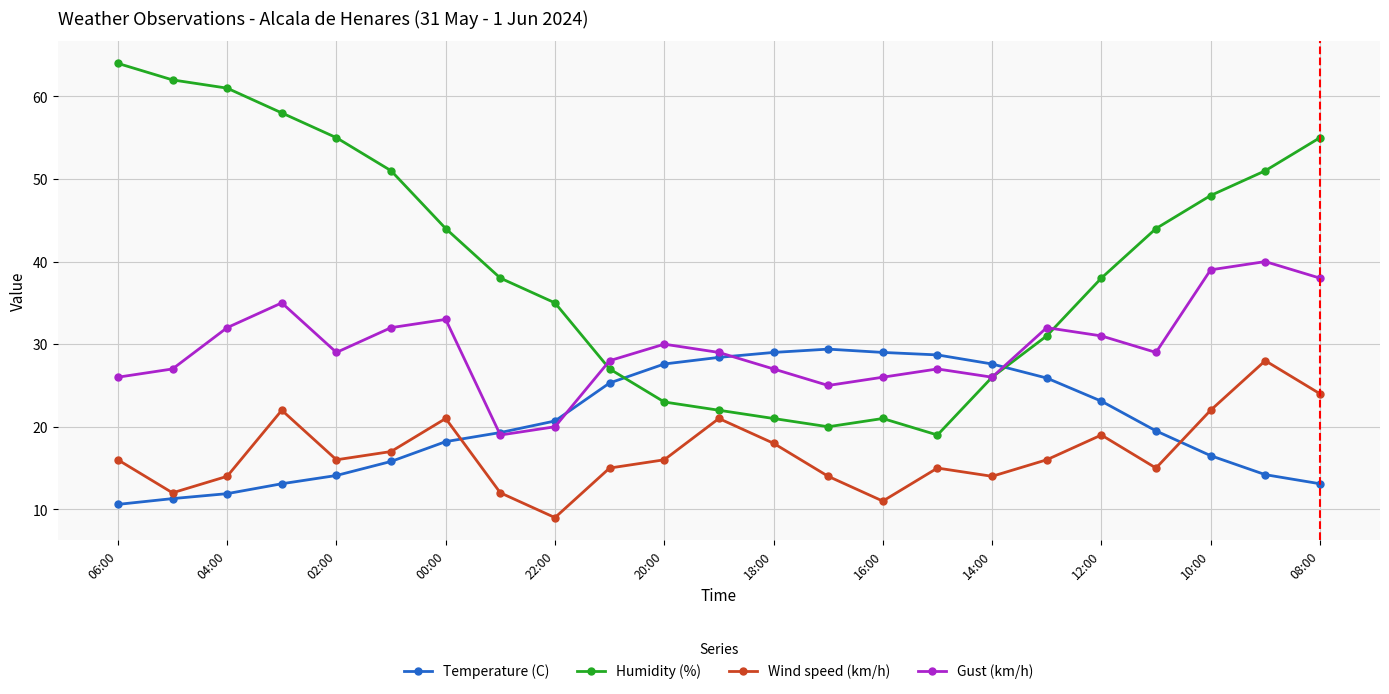

True or false: Humidity (%) and Wind speed (km/h) intersect in this chart.

False